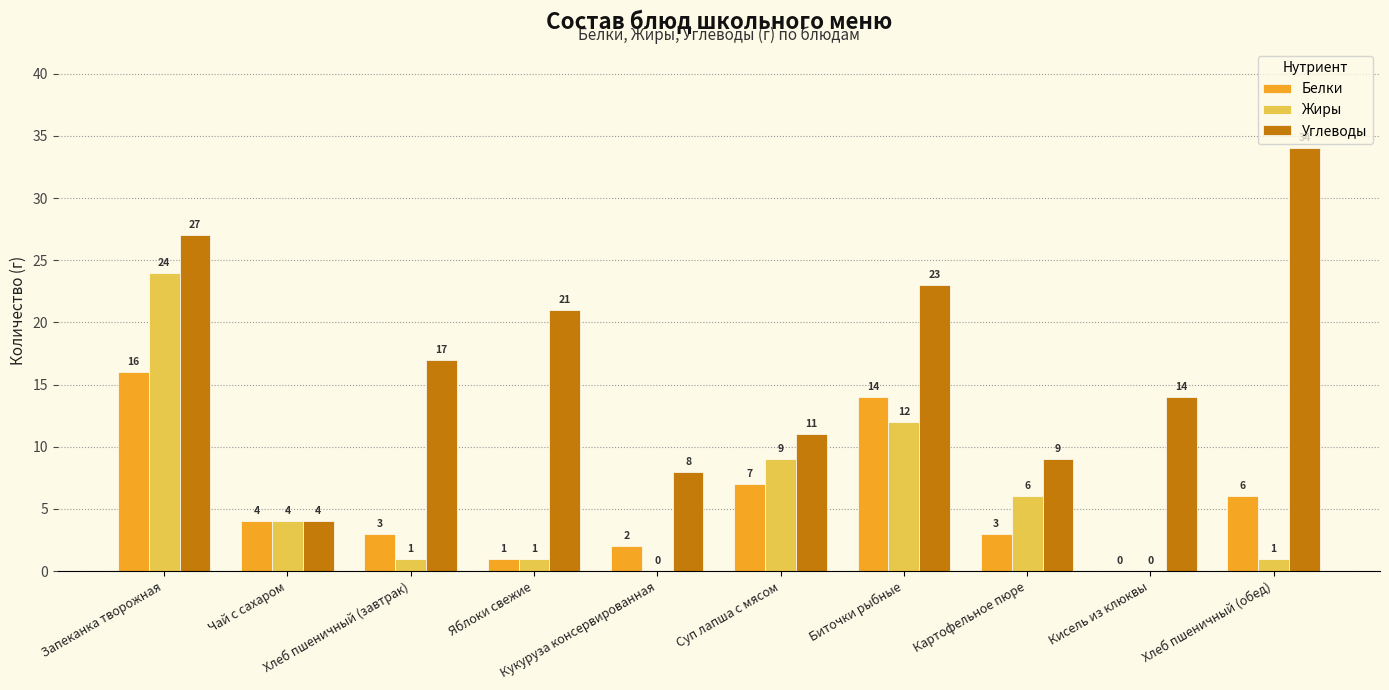

Which series has the largest range (max minus min)?

Углеводы